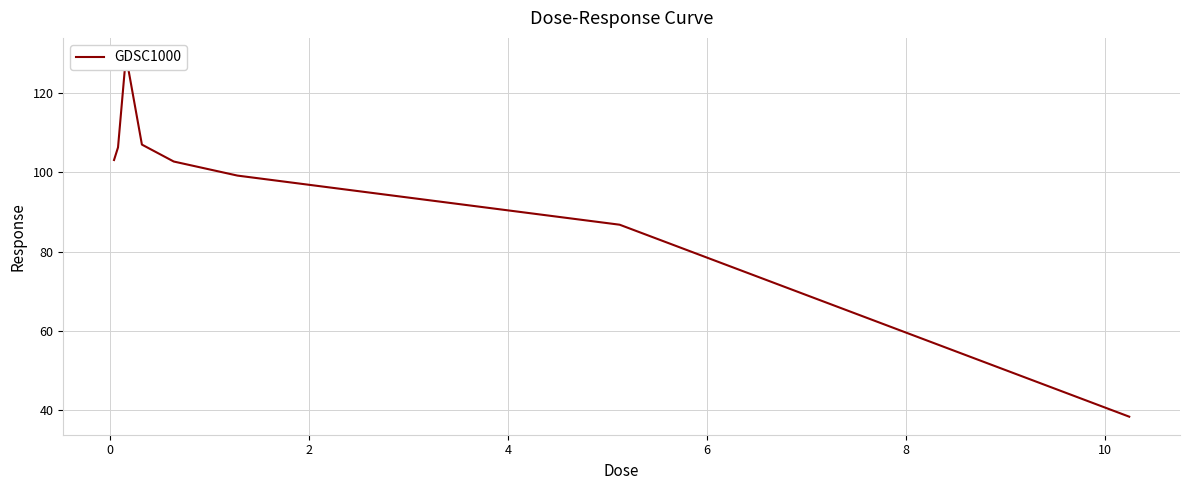

How many categories are shown in the chart?

9